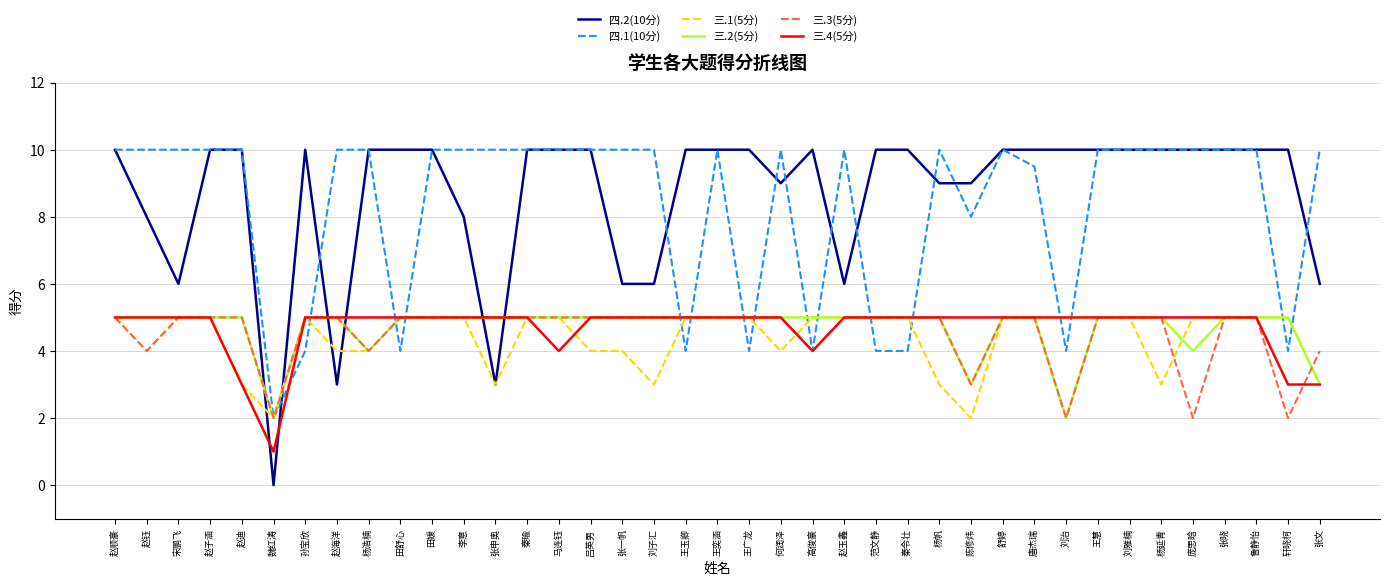

What is the sum of all 三.4(5分) values?

183.0